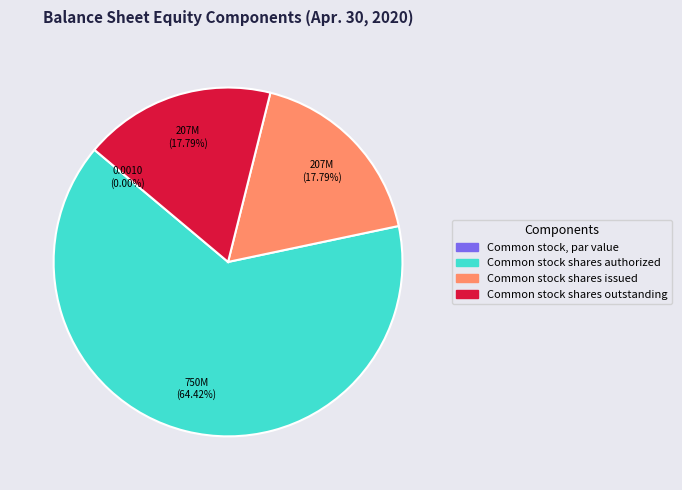

To the nearest percent, what is the combined percentage of Common stock shares issued and Common stock shares authorized?

82%